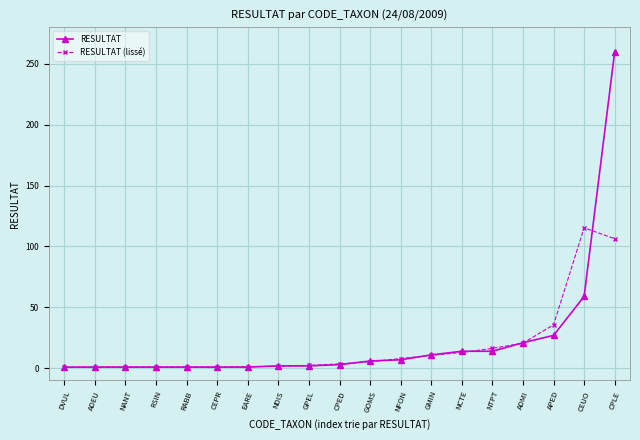

How many categories are shown in the chart?

19